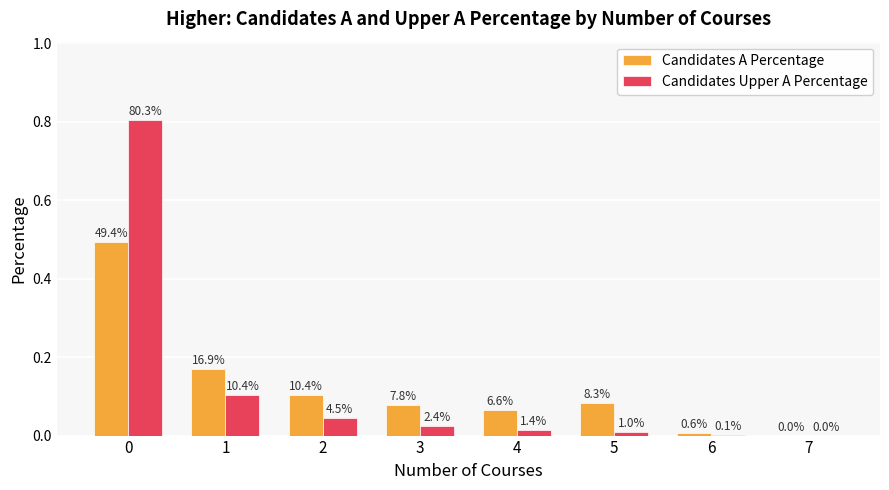

Are the bars horizontal?

No